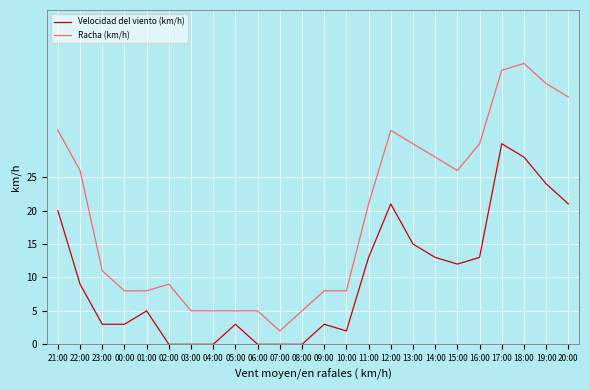

What is the maximum value for Velocidad del viento (km/h)?

30